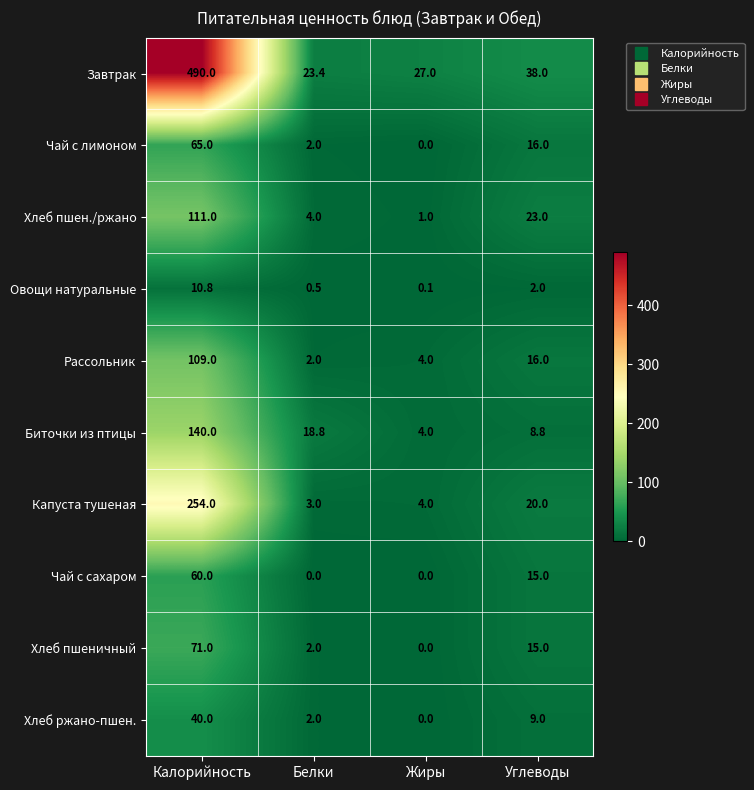

What is the maximum value shown in the chart?

490.0